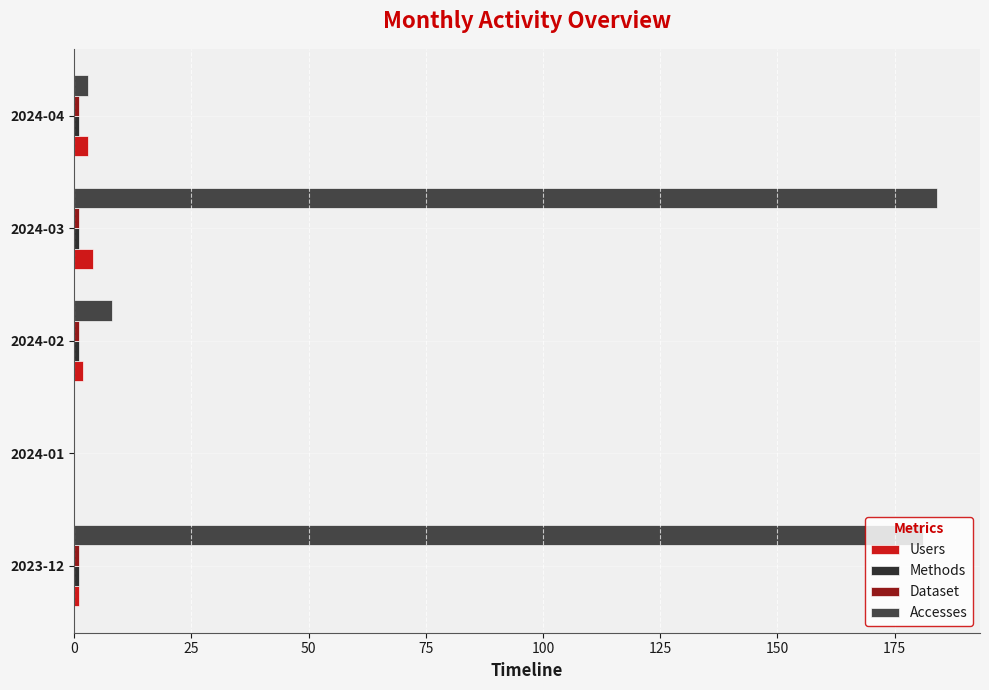

Which series changed the most between 2024-01 and 2024-03?

Accesses